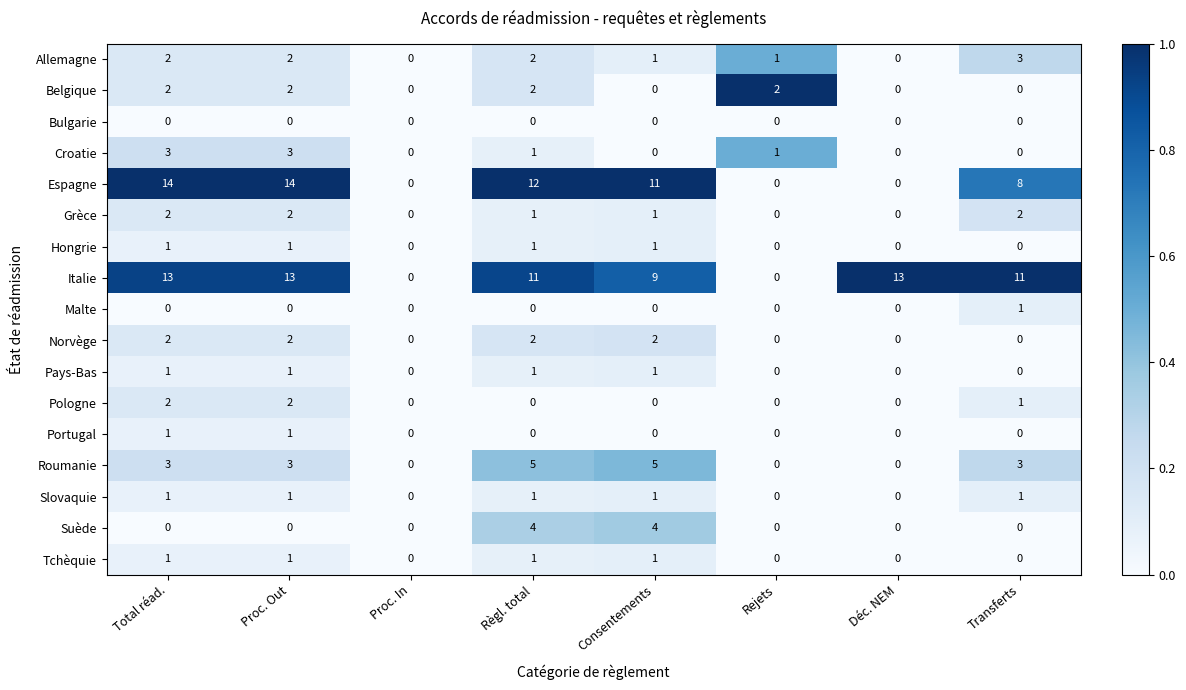

The Hongrie series shows 0 at Transferts. True or false?

True